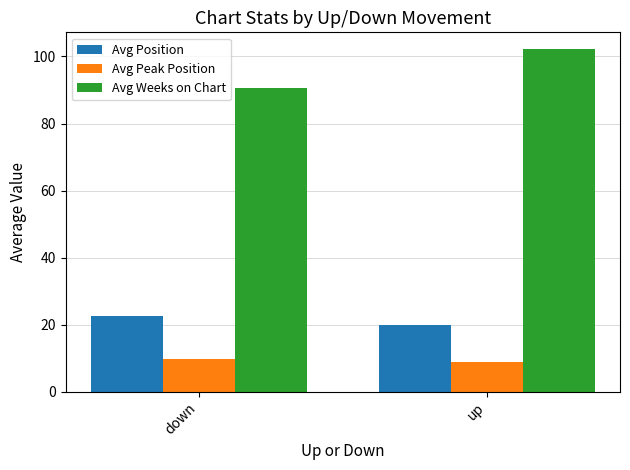

At up, list the series in order from largest to smallest.

Avg Weeks on Chart, Avg Position, Avg Peak Position